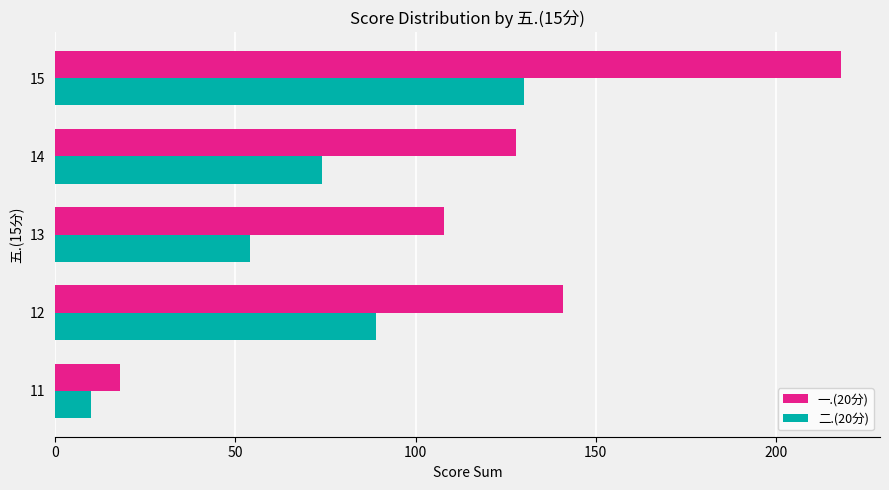

Which series changed the most between 12 and 14?

二.(20分)